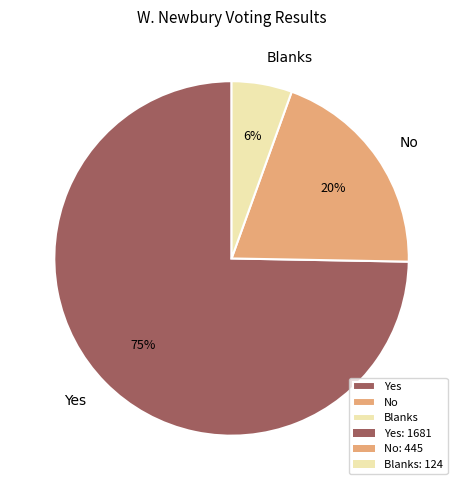

Which slice is the smallest?

Blanks